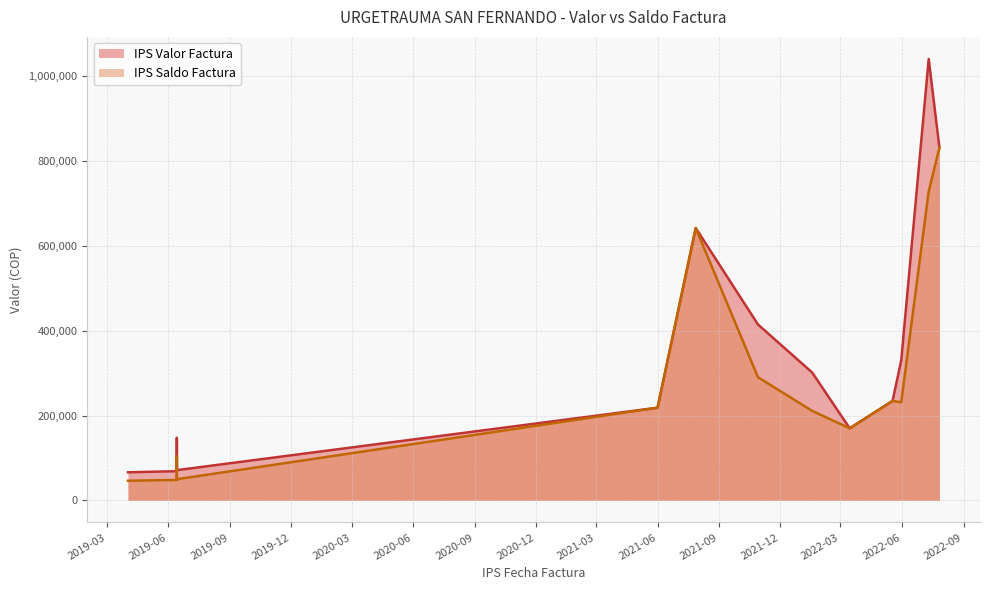

Where does the IPS Saldo Factura series first go above 218572?

2021-07-28